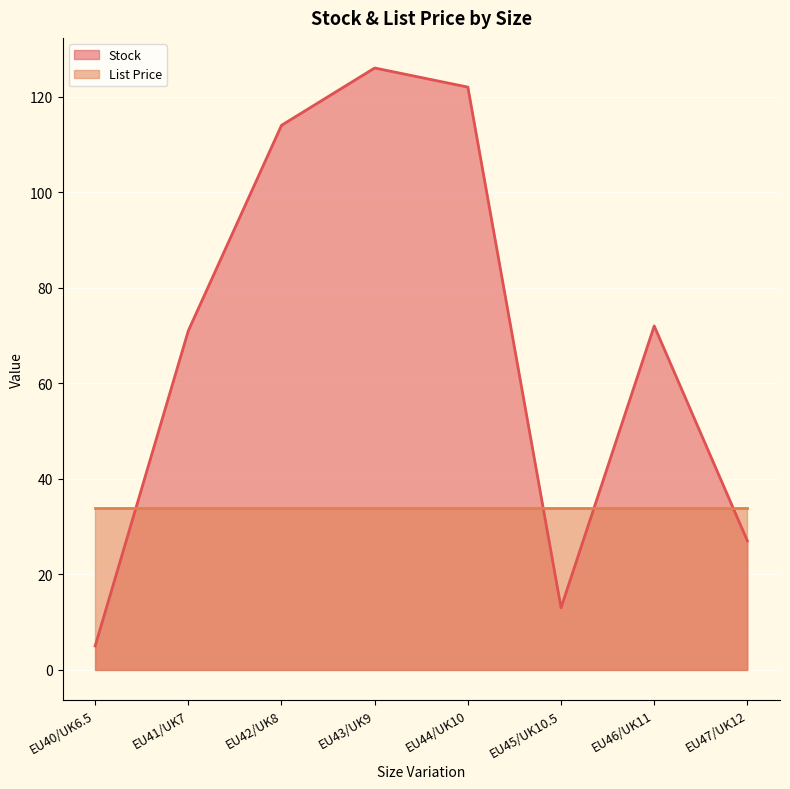

Is it true that the value at EU41/UK7 is 30?

False